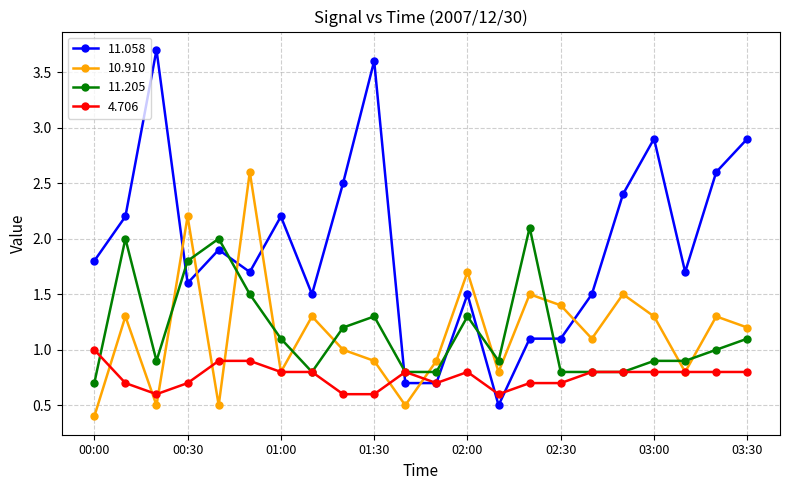

What is the maximum value for 10.910?

2.6